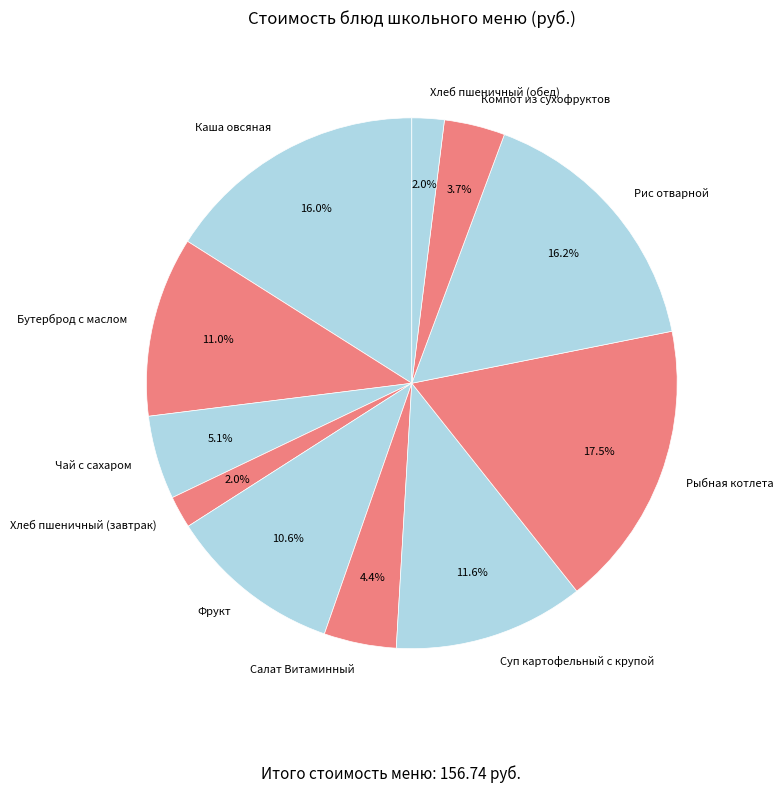

Is there a majority slice in this chart?

No